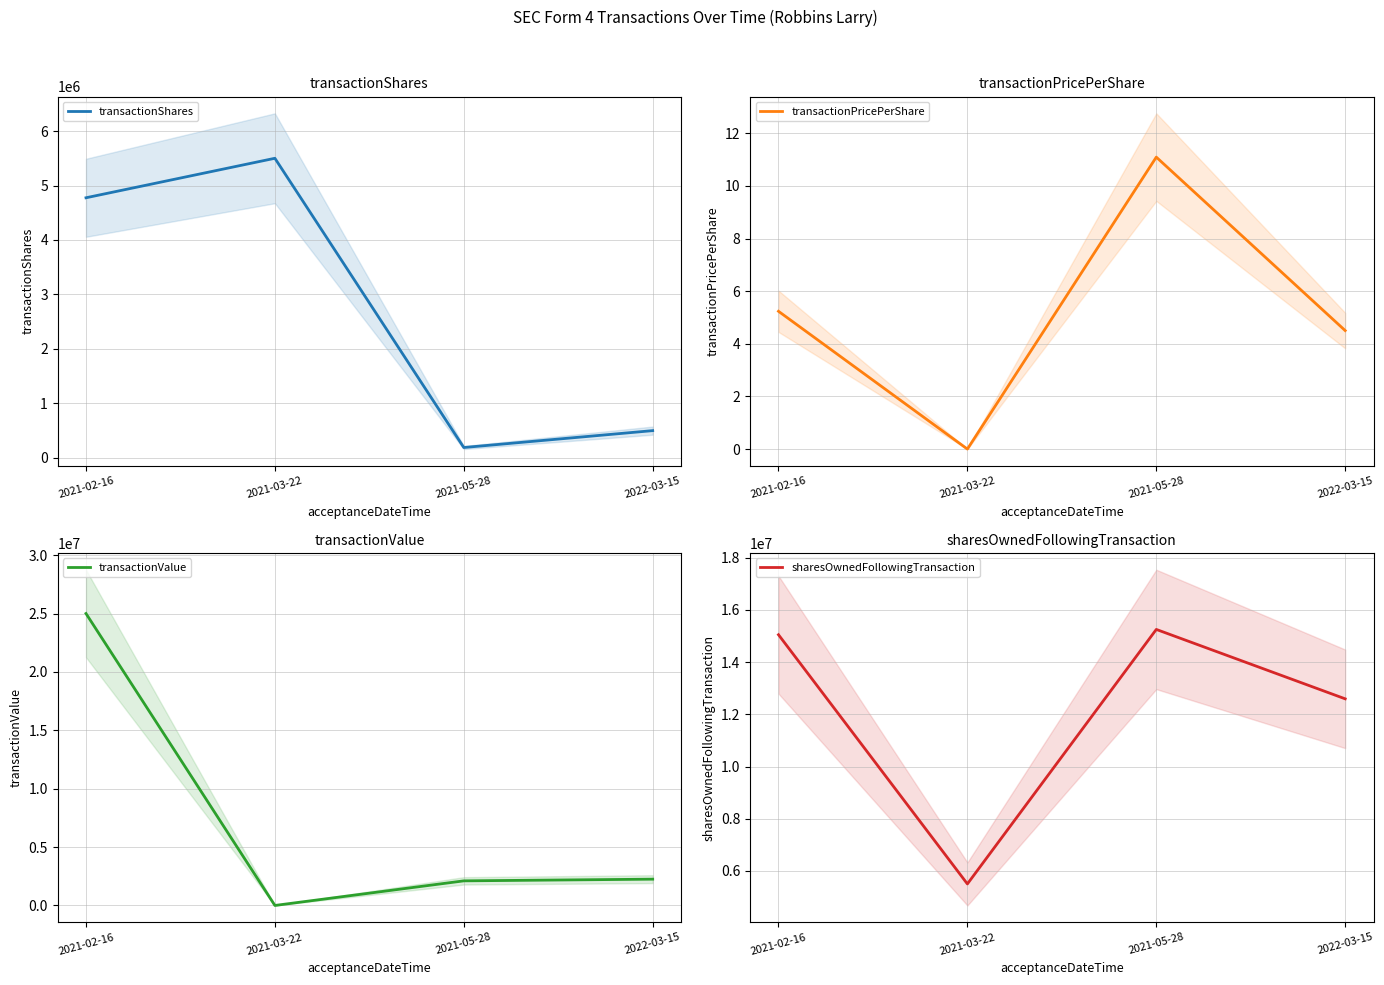

Is it true that transactionPricePerShare equals 6.3 at 2022-03-15?

False